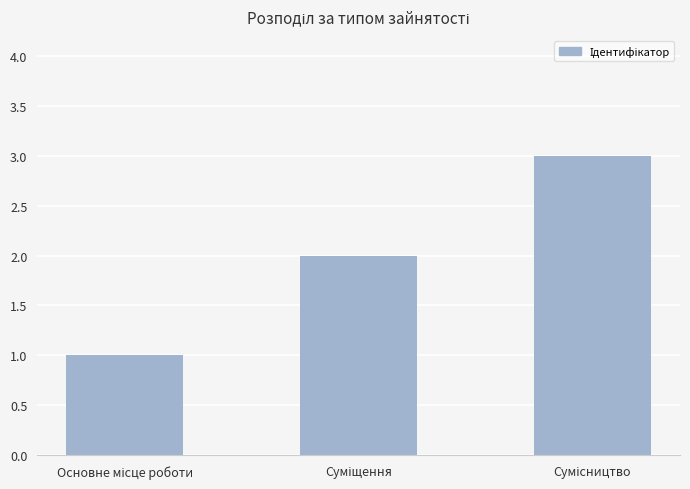

What is the sum of all values?

6